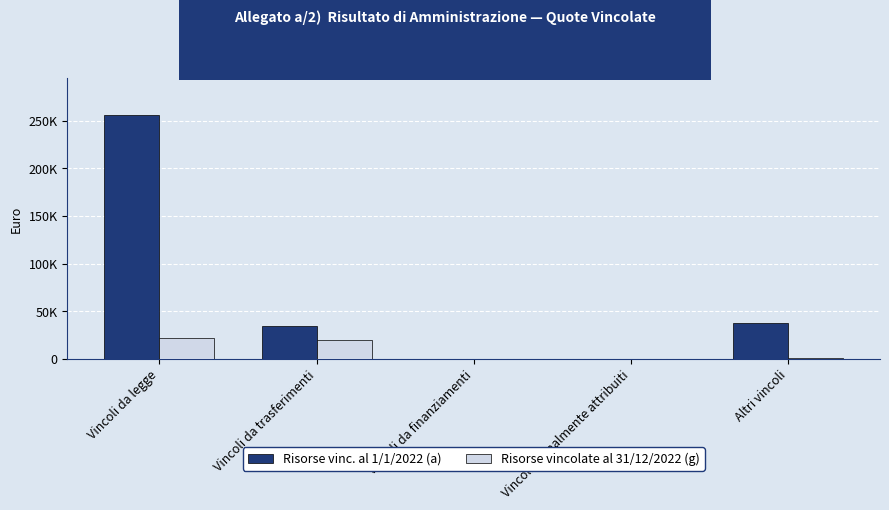

At which label does Risorse vinc. al 1/1/2022 (a) first exceed 34508?

Vincoli da legge